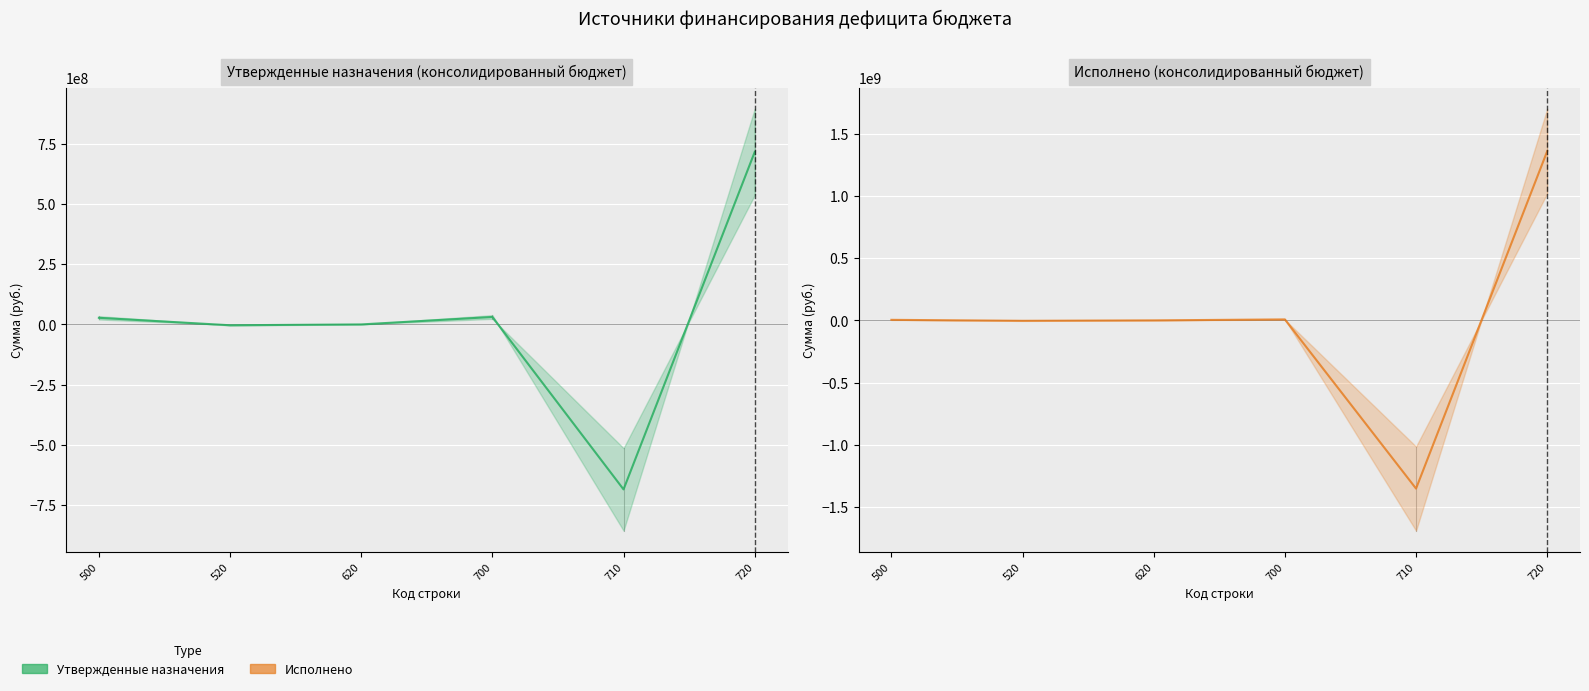

True or false: Исполнено (консолидированный бюджет) and Утвержденные назначения (консолидированный бюджет) intersect in this chart.

True